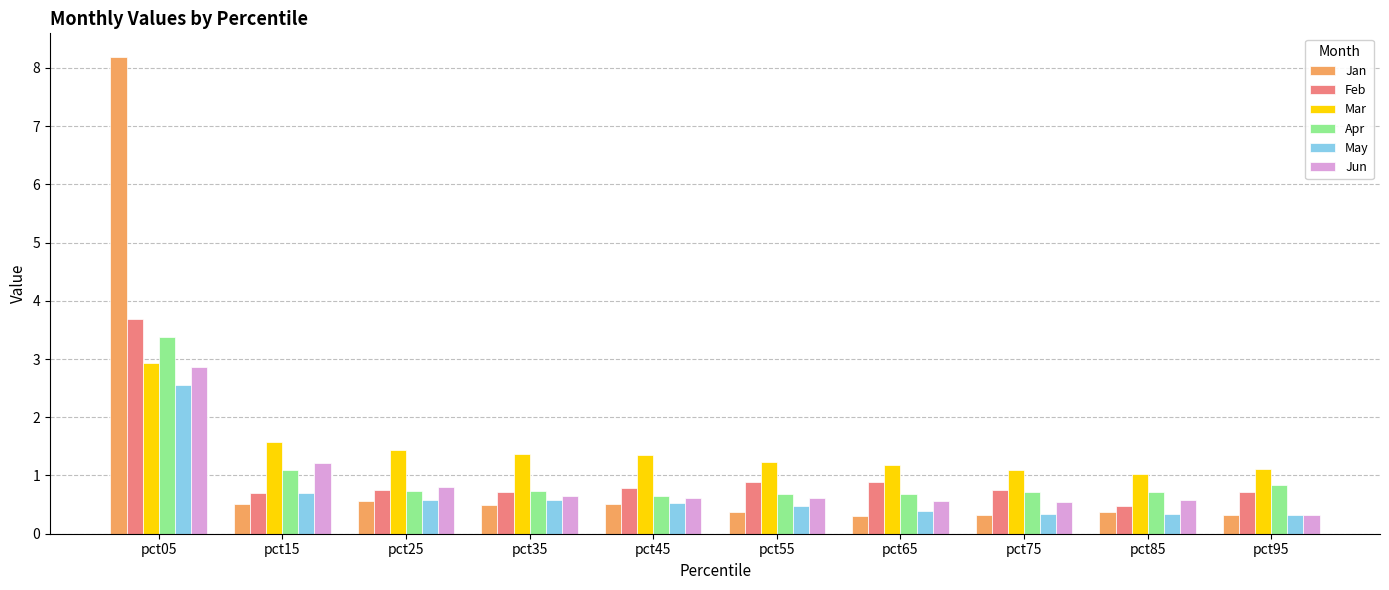

At which category is the sum across all series the highest?

pct05